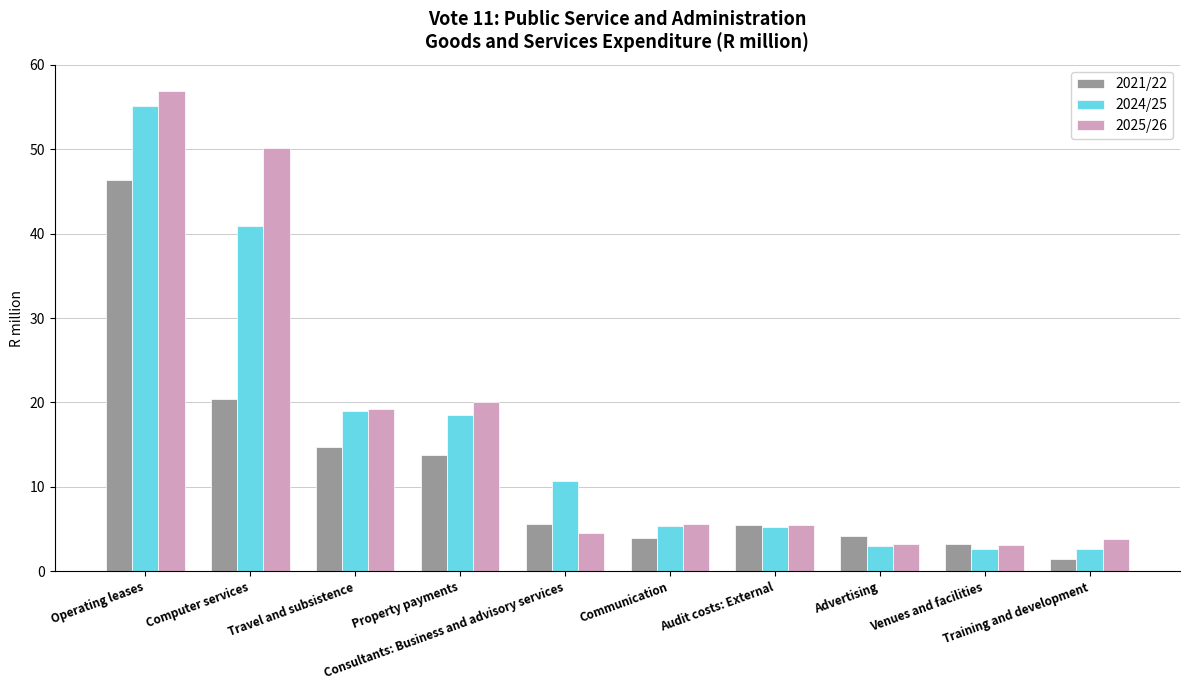

What is the value of the 2024/25 bar at the 2nd from the left?

40.9